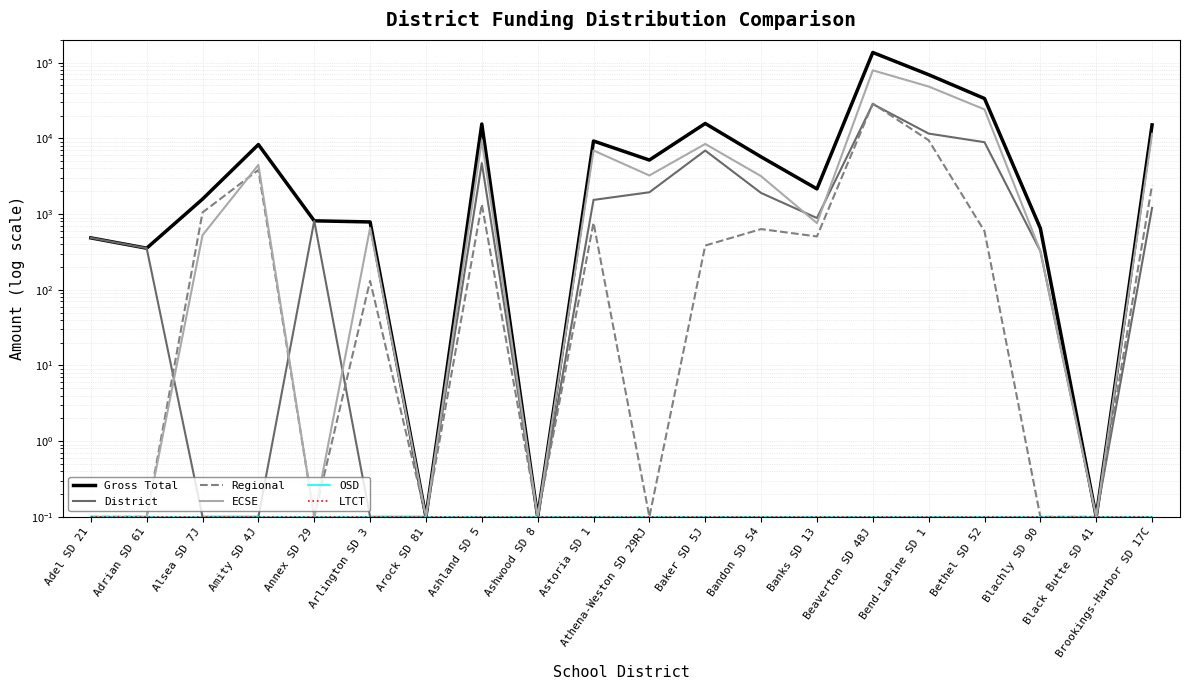

At which label is Regional closest to 14393?

Bend-LaPine SD 1